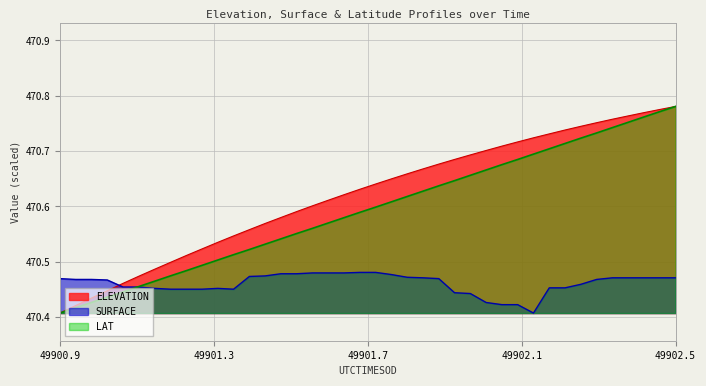

True or false: LAT and ELEVATION intersect in this chart.

False